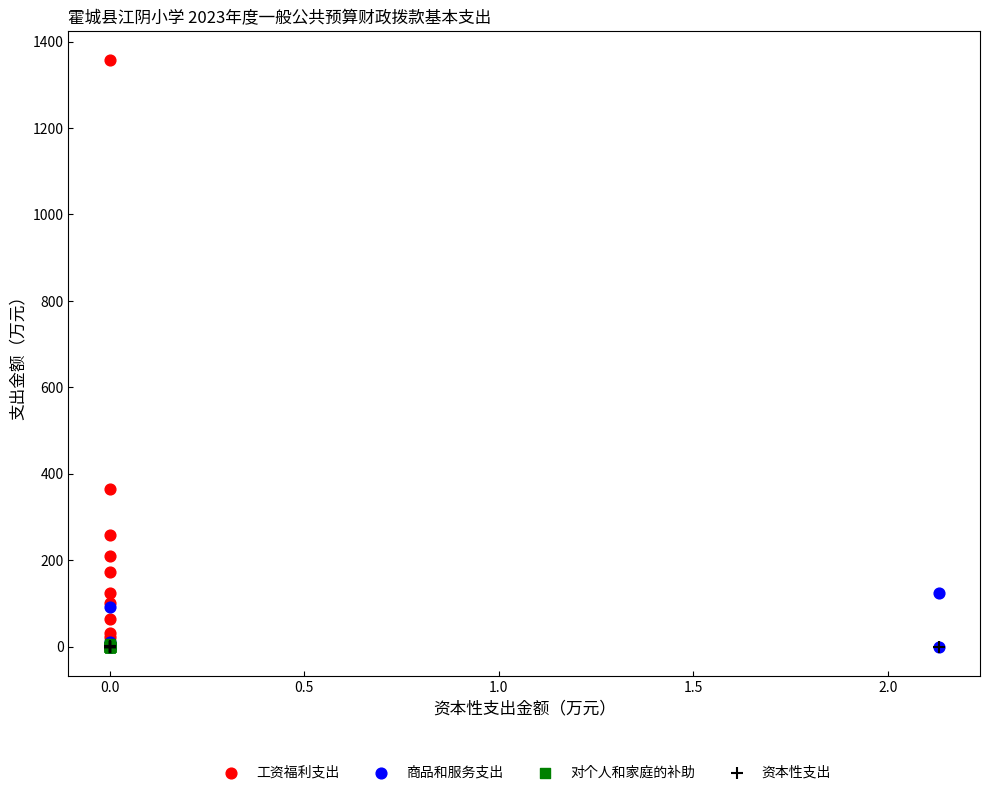

Which series has the widest spread of Y values?

工资福利支出